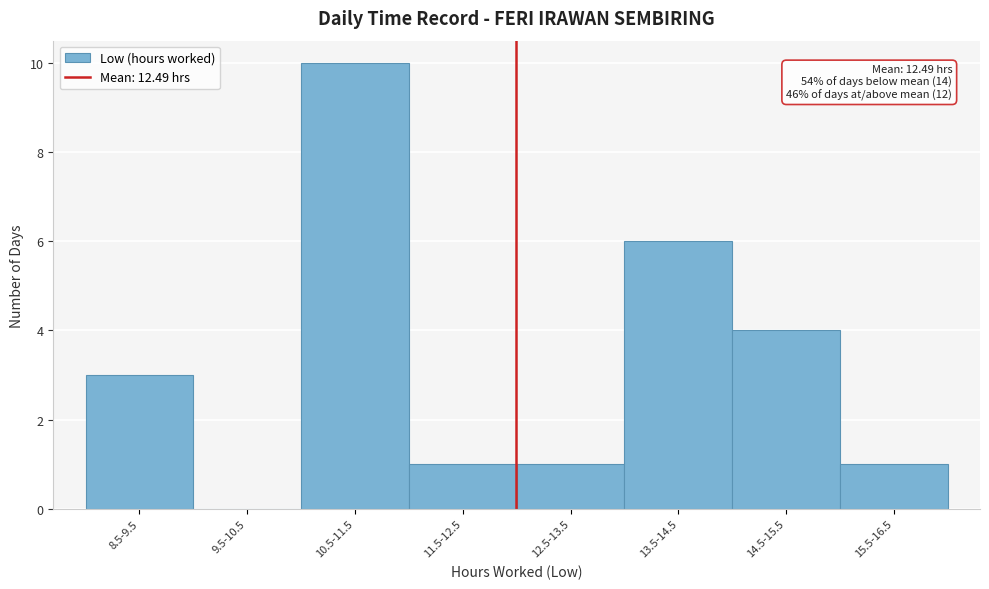

Reading left to right, transcribe all the data shown in this chart.

8.5-9.5=3	9.5-10.5=0	10.5-11.5=10	11.5-12.5=1	12.5-13.5=1	13.5-14.5=6	14.5-15.5=4	15.5-16.5=1